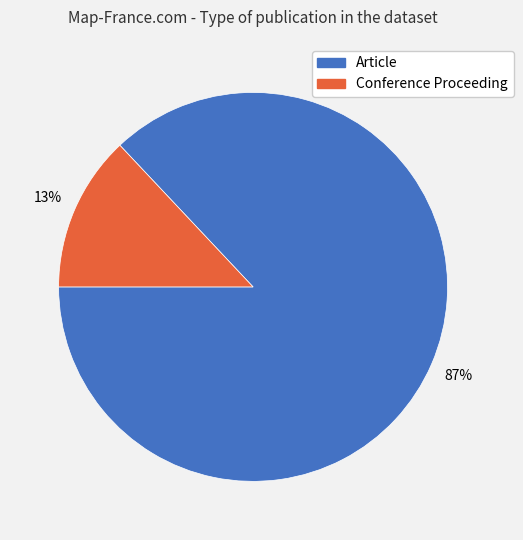

To the nearest percent, what is the average slice percentage?

50%